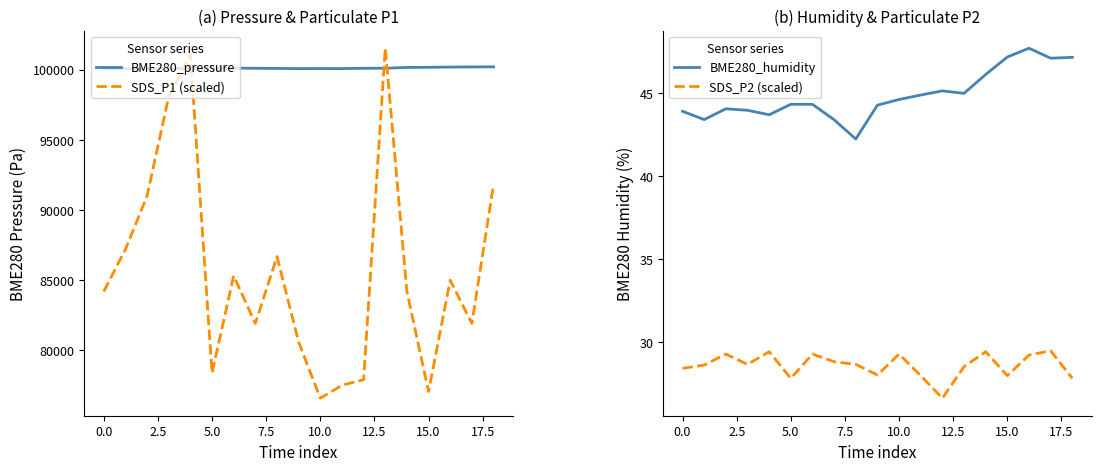

Does the chart have visible grid lines?

No